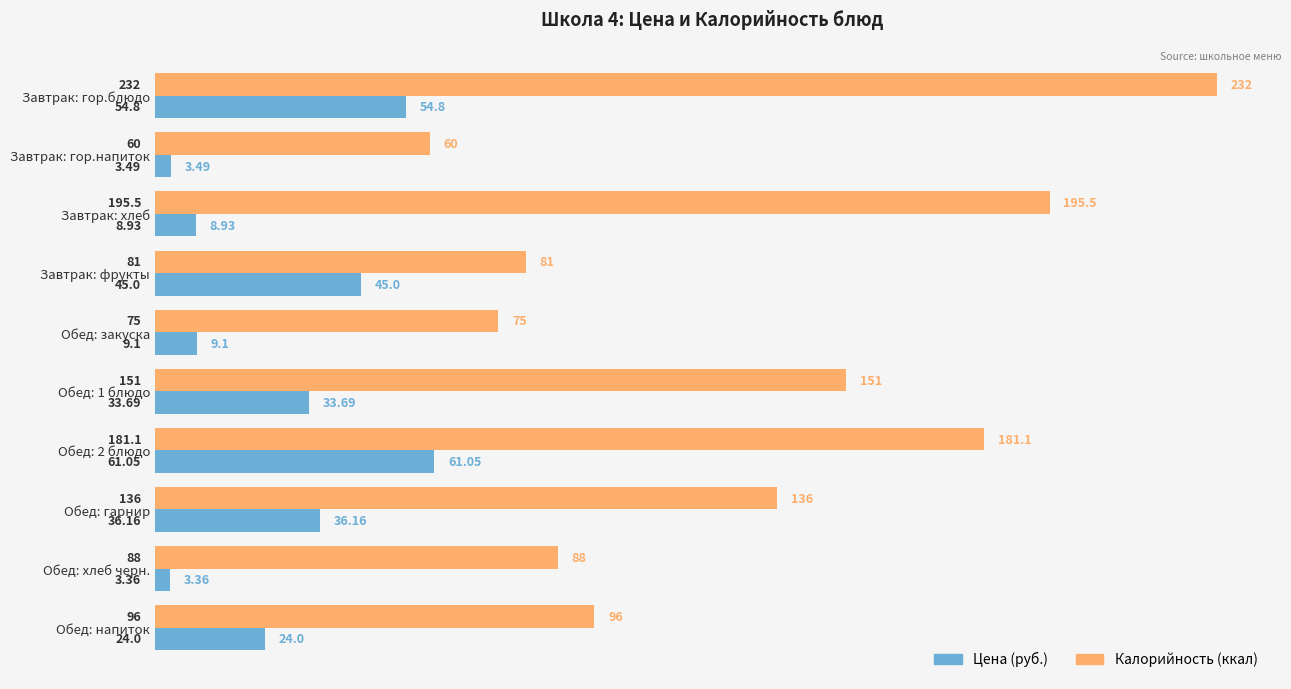

At which label does Калорийность (ккал) reach its minimum?

Завтрак: гор.напиток